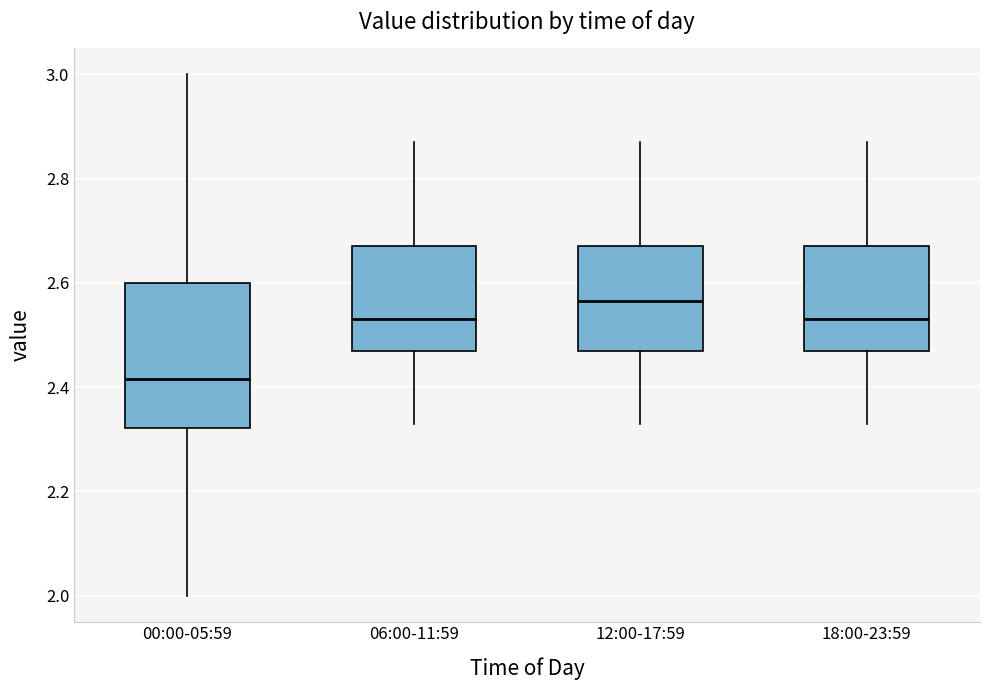

Where does the lower whisker of the box for 06:00-11:59 end on the y-axis? The values are not printed on the chart, so give them approximately, as read against the axis.

2.34